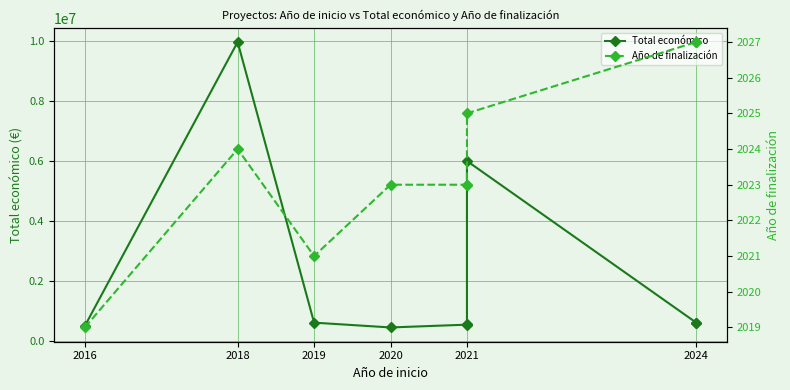

At which label does Año de finalización first exceed 2023?

2018